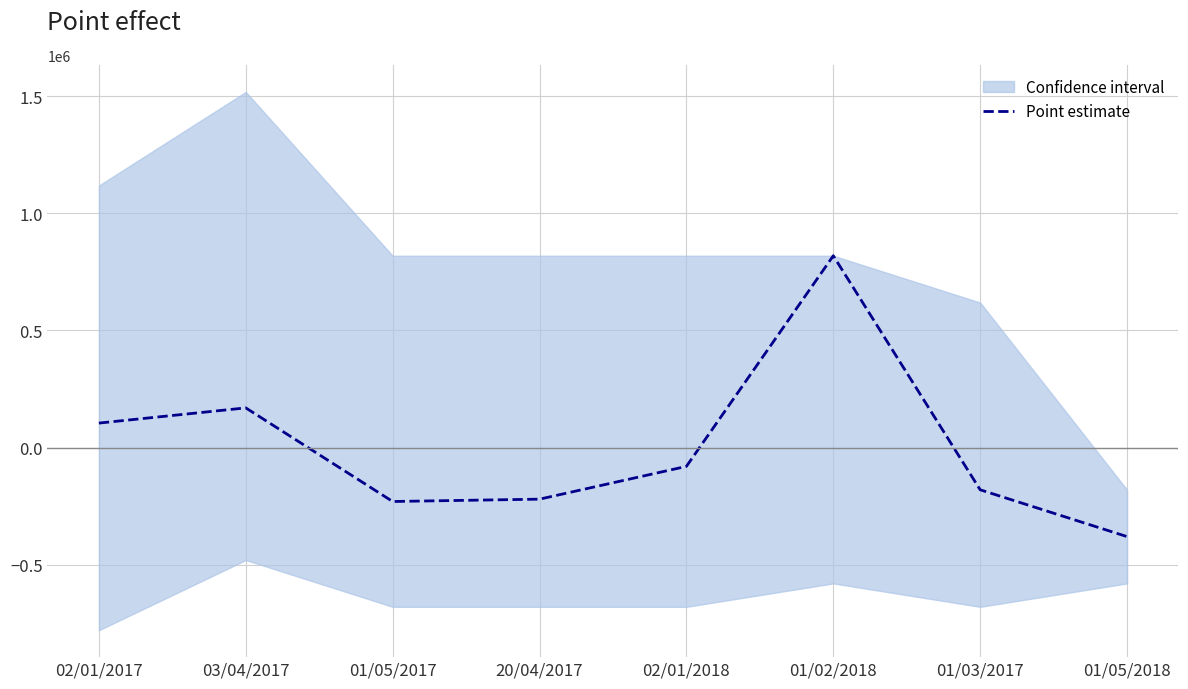

List the labels in order of value, smallest first.

01/05/2018, 01/05/2017, 20/04/2017, 01/03/2017, 02/01/2018, 02/01/2017, 03/04/2017, 01/02/2018